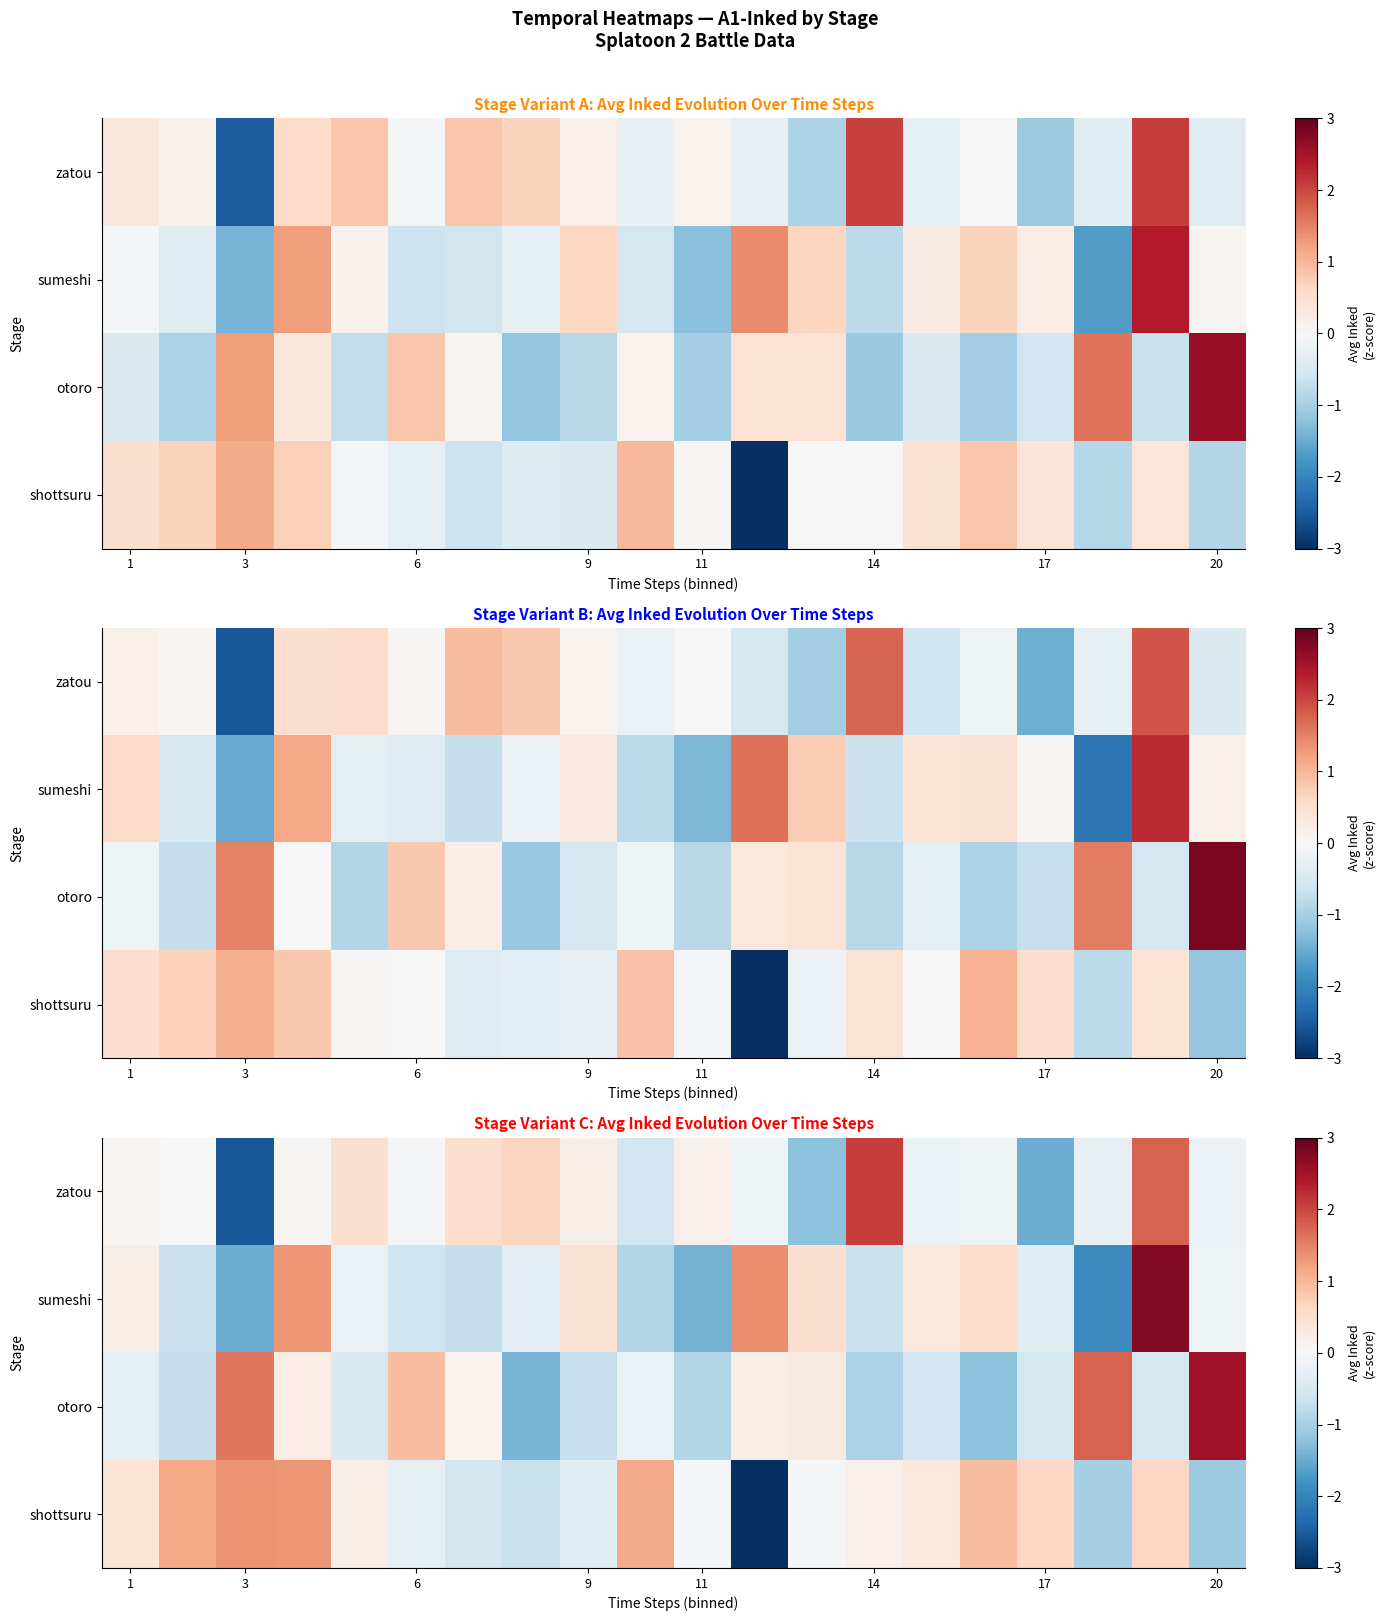

What is the difference between the second highest and minimum values in the row_1 series?

3.3